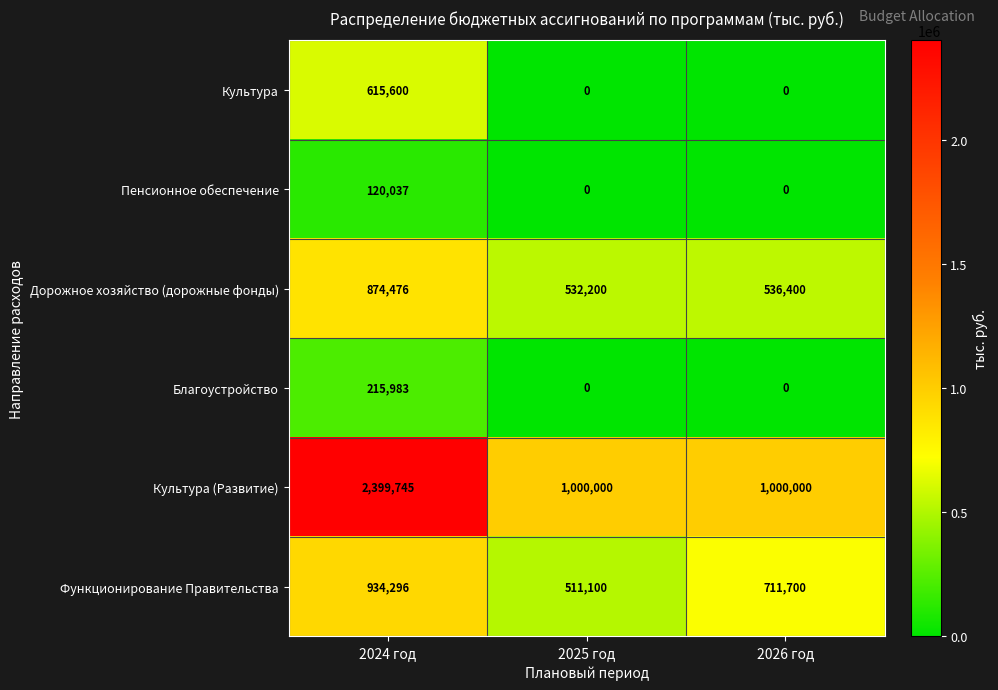

Where is Дорожное хозяйство (дорожные фонды) nearest to the value 703338?

2026 год